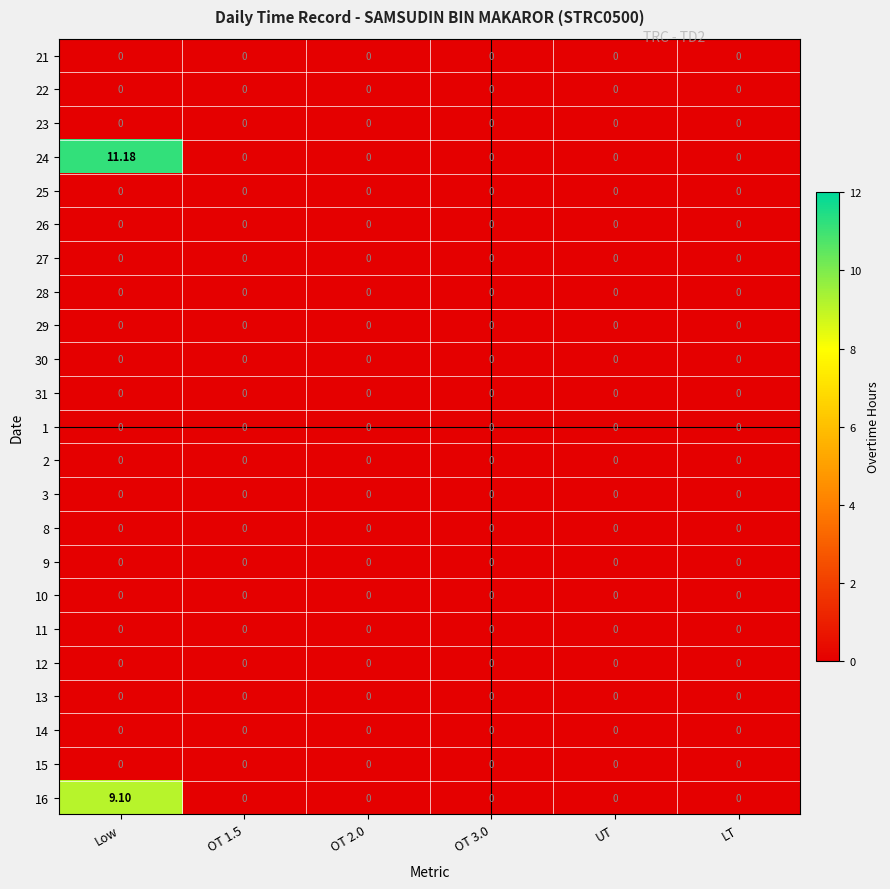

Which category has the lowest value across all series?

Low